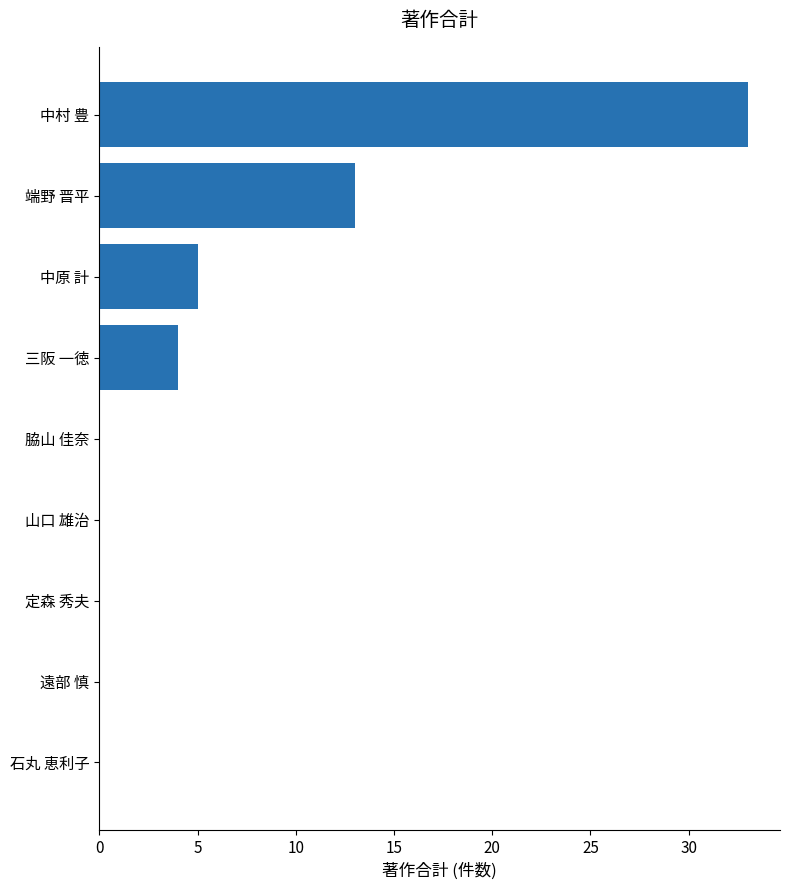

How many data points does each series have?

9